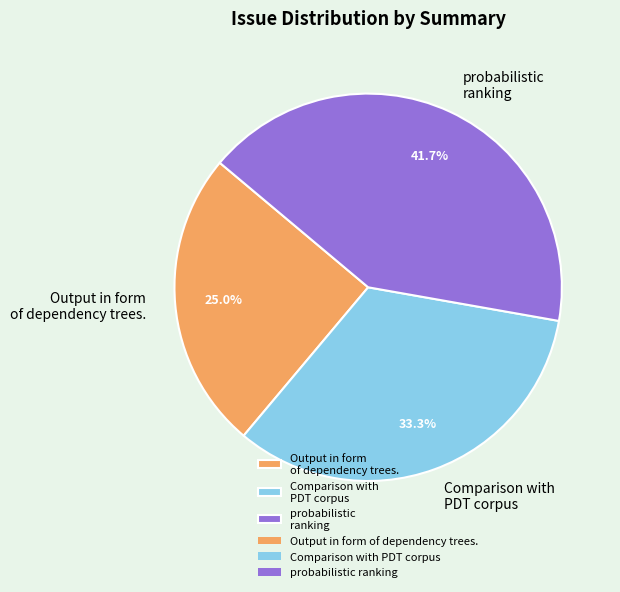

Between Comparison with PDT corpus and Output in form of dependency trees., which is larger?

Comparison with PDT corpus